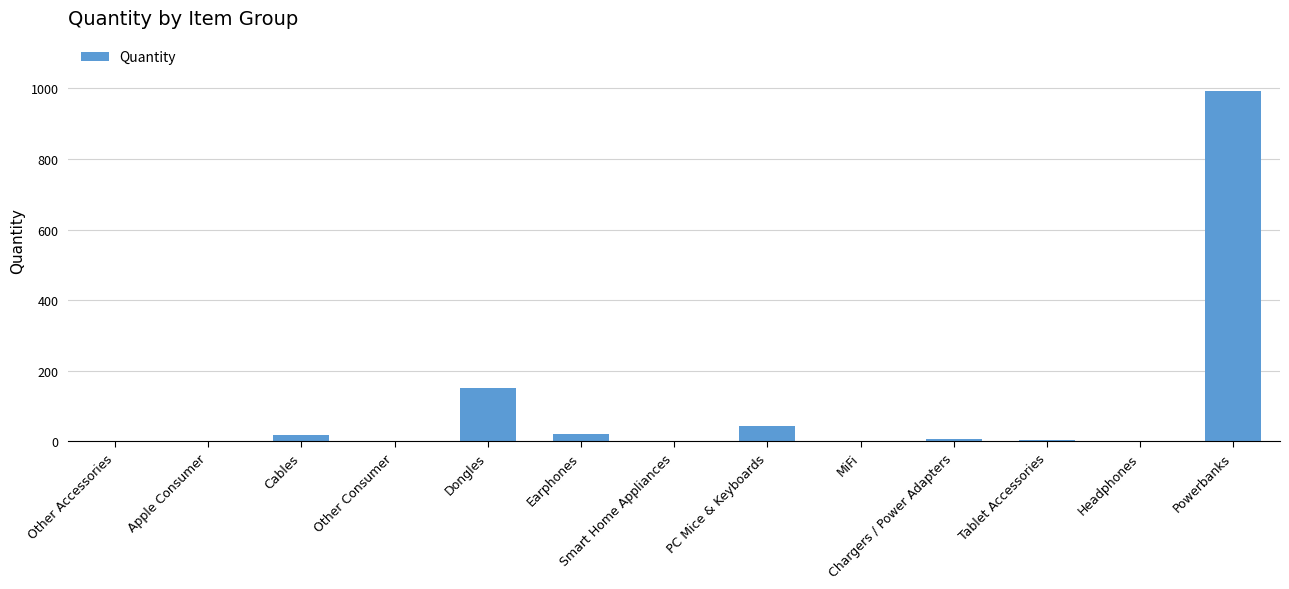

What is the sum of all values?

1245